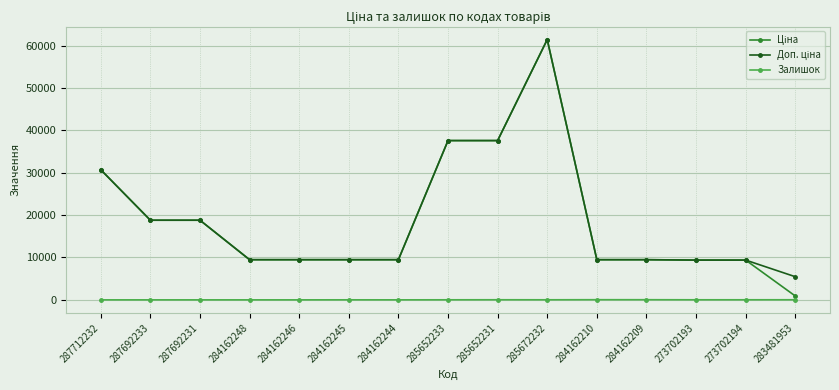

What is the total value across all series at 285672232?

122884.5